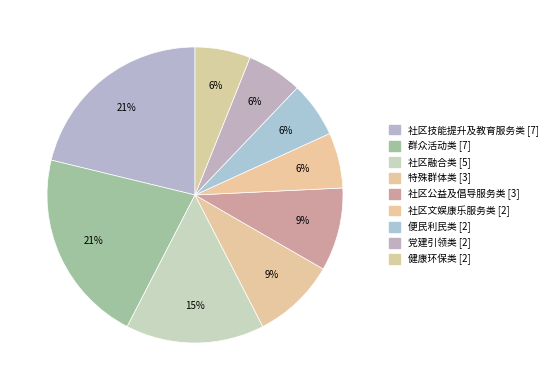

To the nearest percent, what percentage of the pie is 便民利民类?

6%